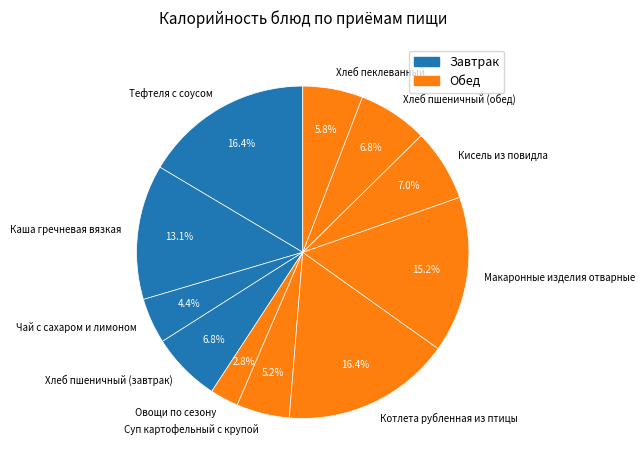

What percentage is NOT represented by Тефтеля с соусом?

83.6%